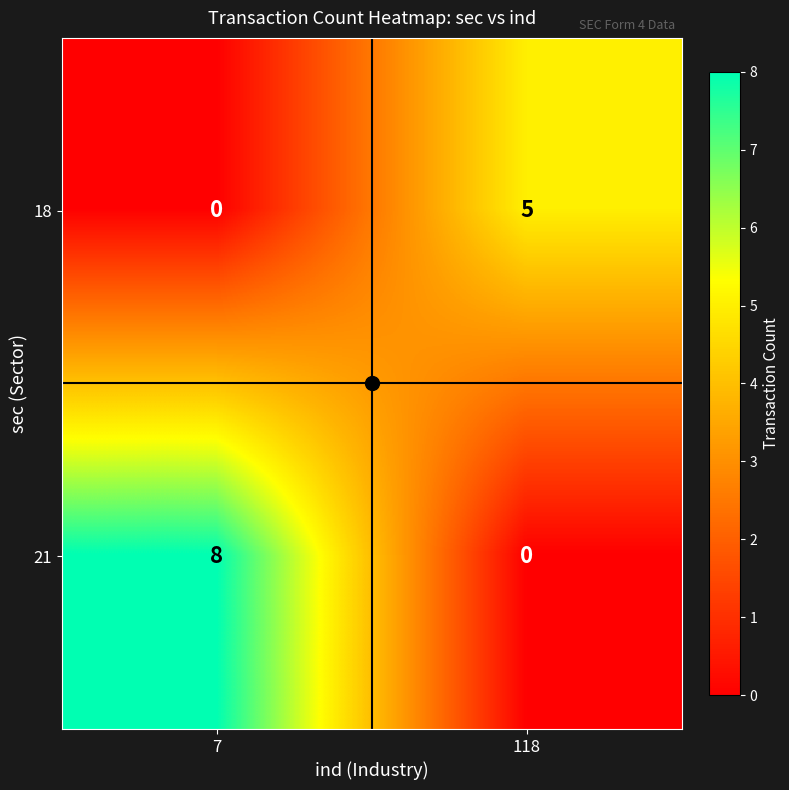

Rank the series by their average value, from lowest to highest.

18, 21